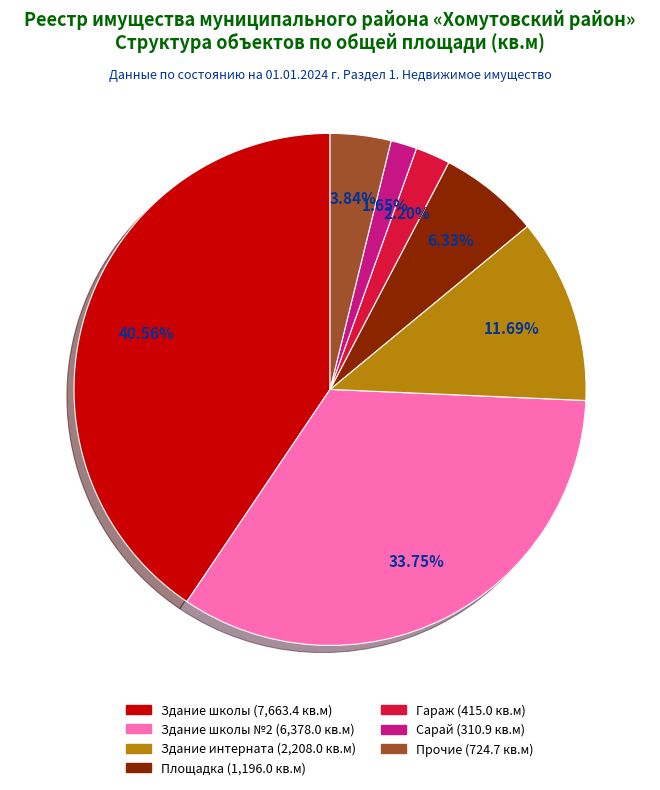

Is there a majority slice in this chart?

No